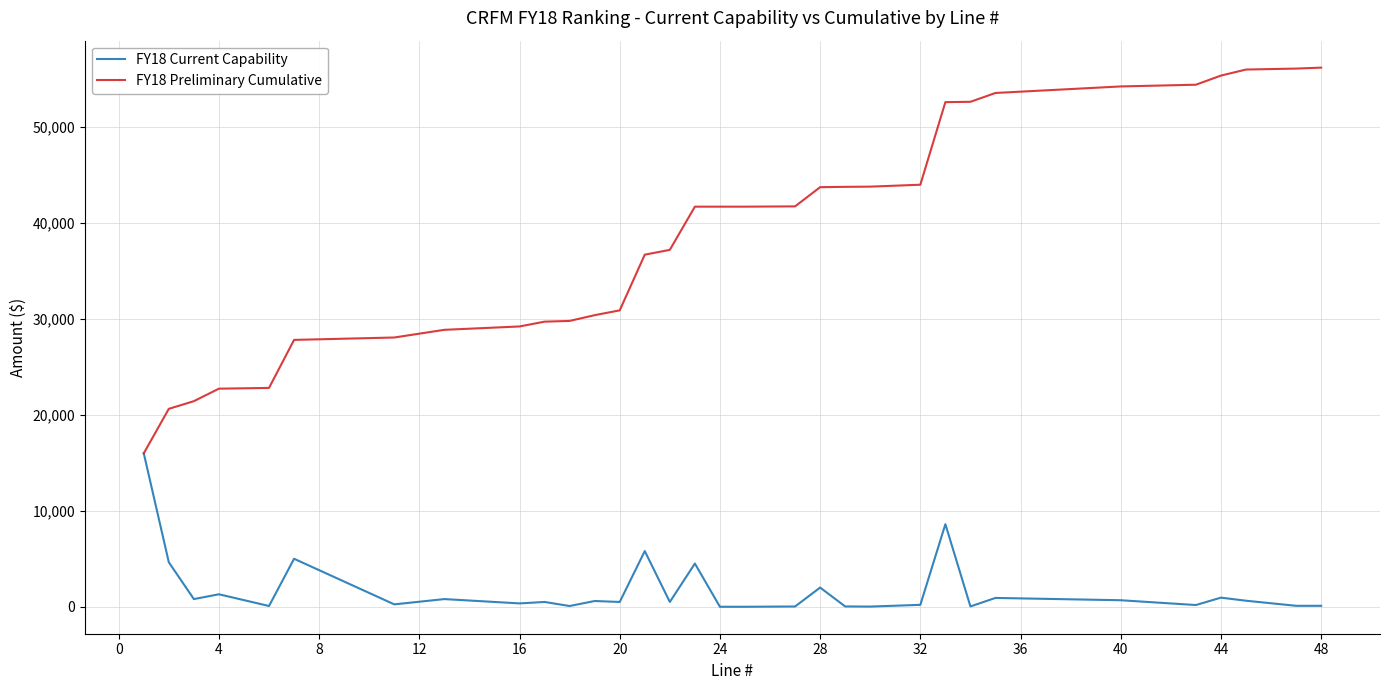

Which series has the largest total across all categories?

FY18 Preliminary Cumulative